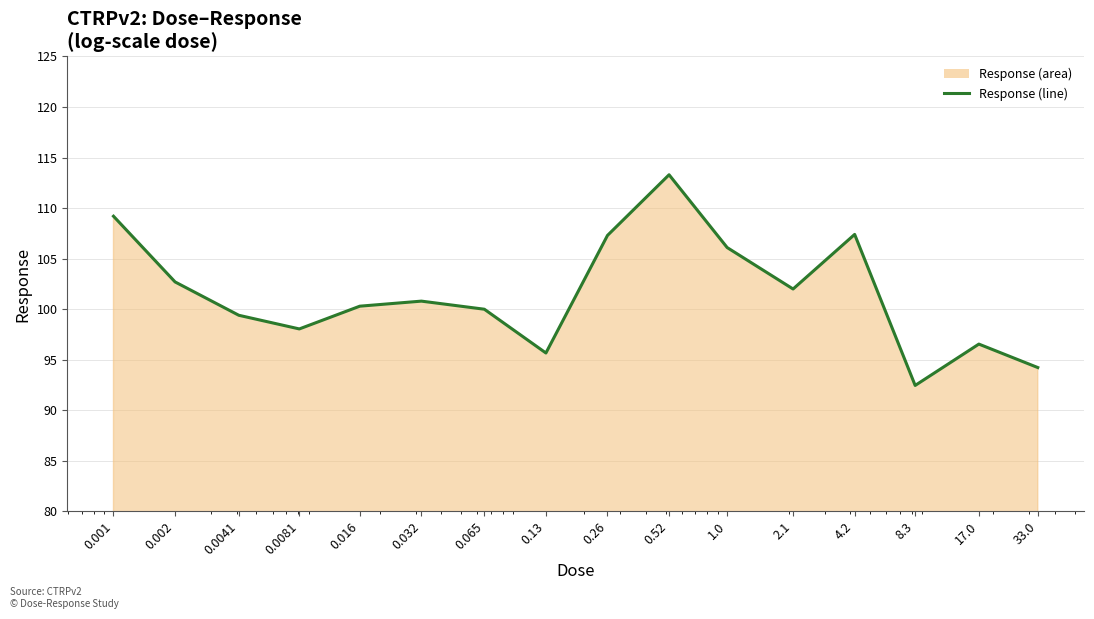

How many lines are shown in the chart?

1